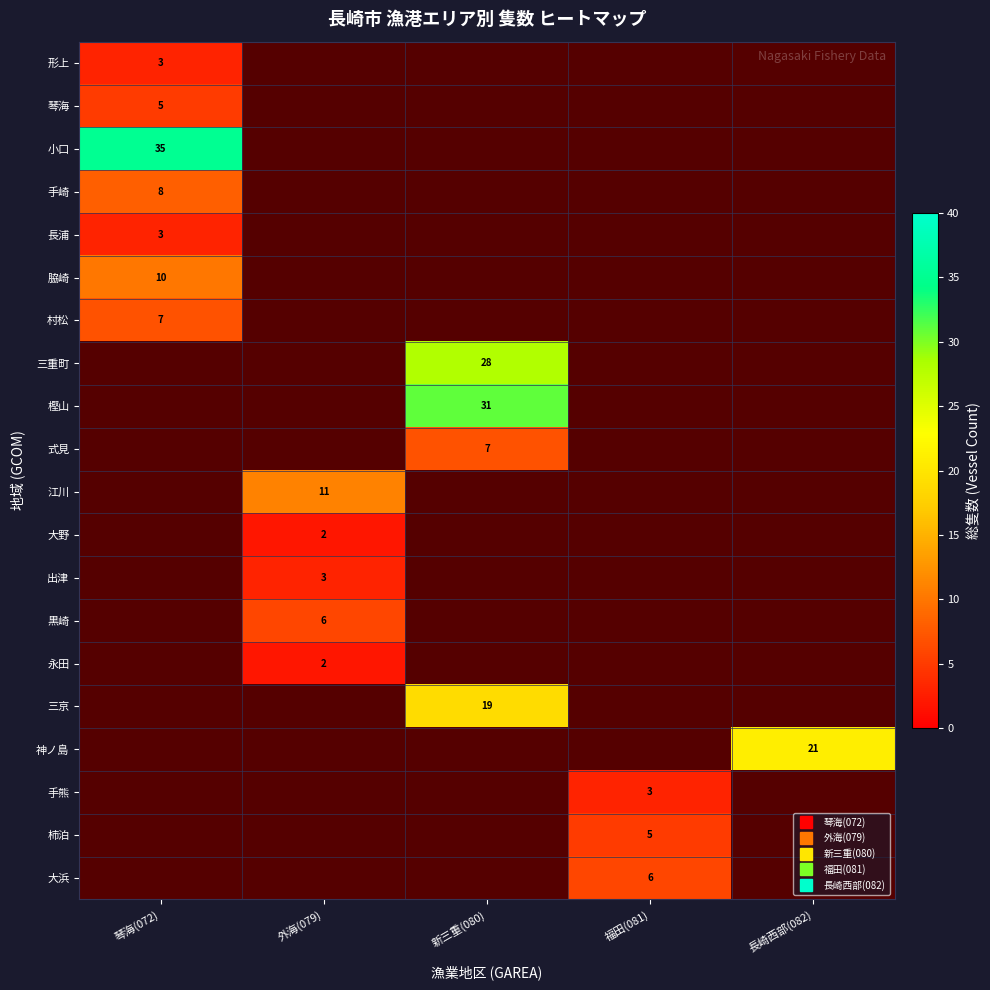

At which label does 脇崎 reach its peak?

琴海(072)